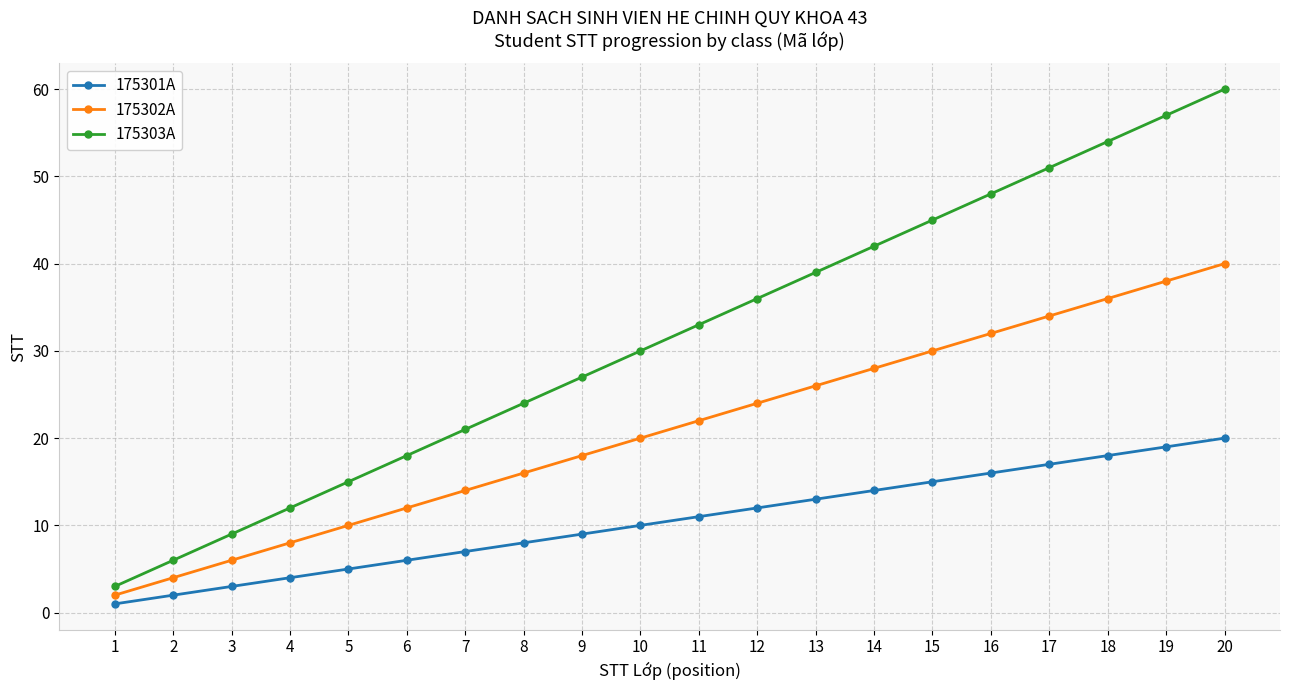

True or false: 175303A has a value of 27 at 5.

False